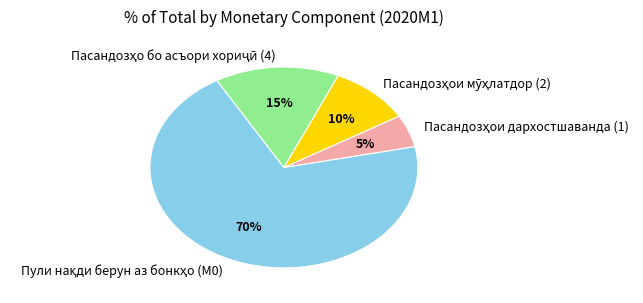

Is there any slice that represents more than half of the pie?

Yes